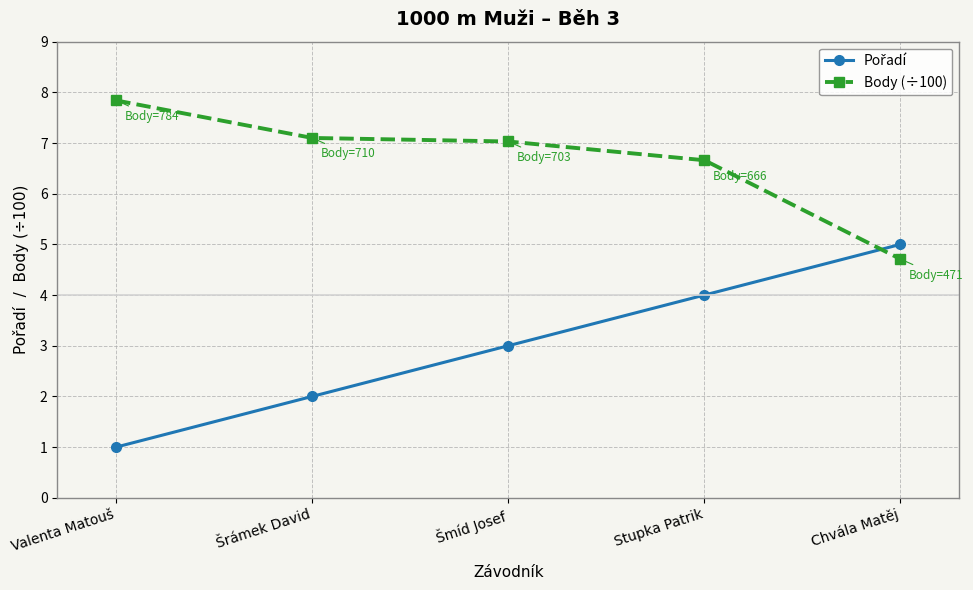

Which series has the largest total across all categories?

Body (÷100)